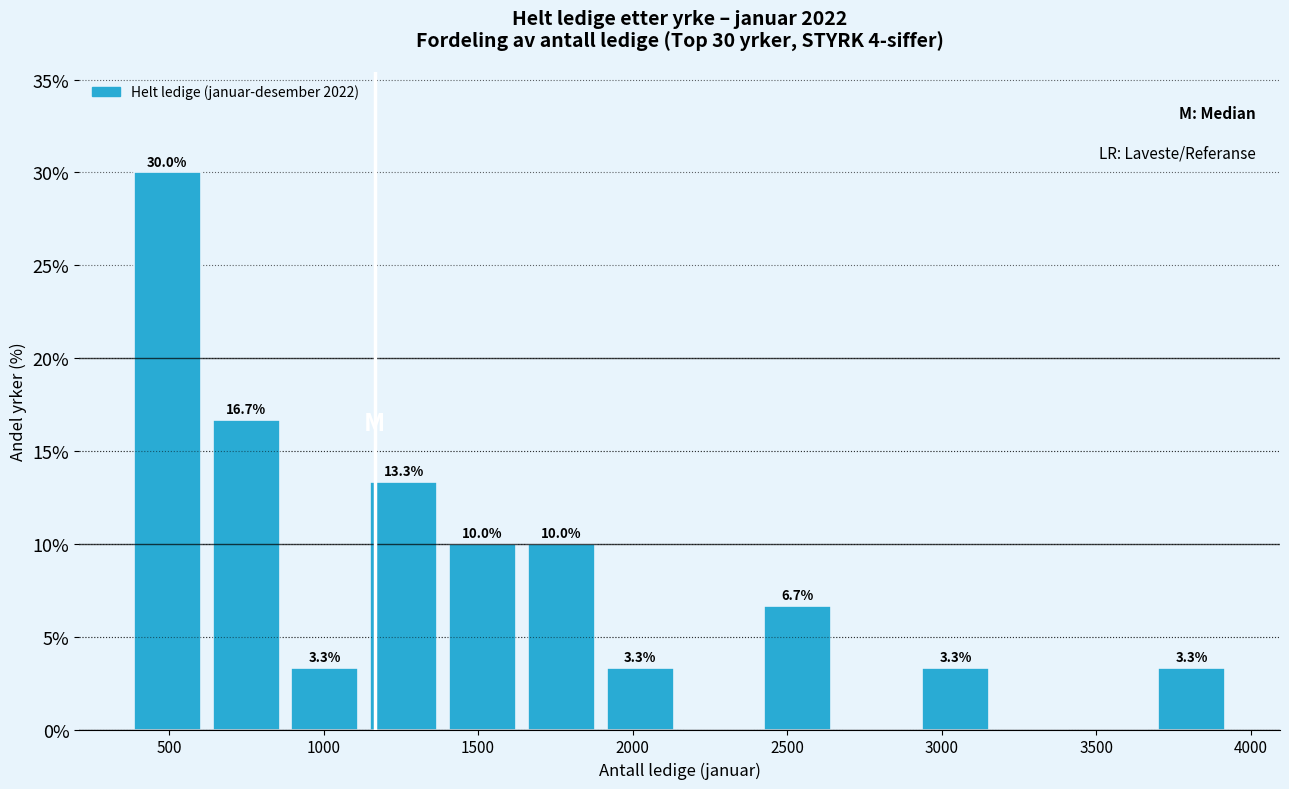

Which range on the x-axis has the tallest bar?

350 to 600